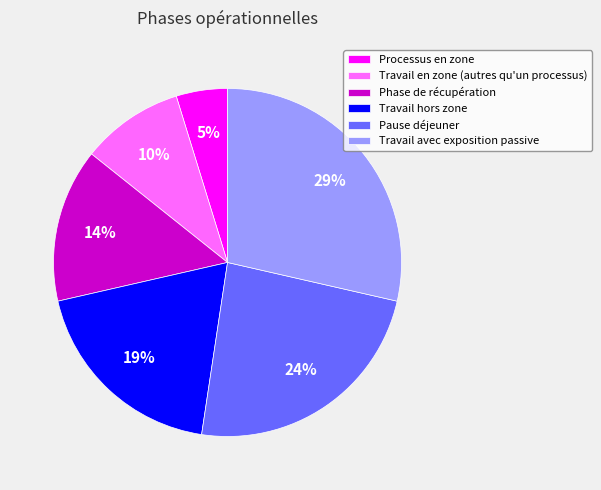

The Travail avec exposition passive slice represents 29% of the pie. True or false?

True